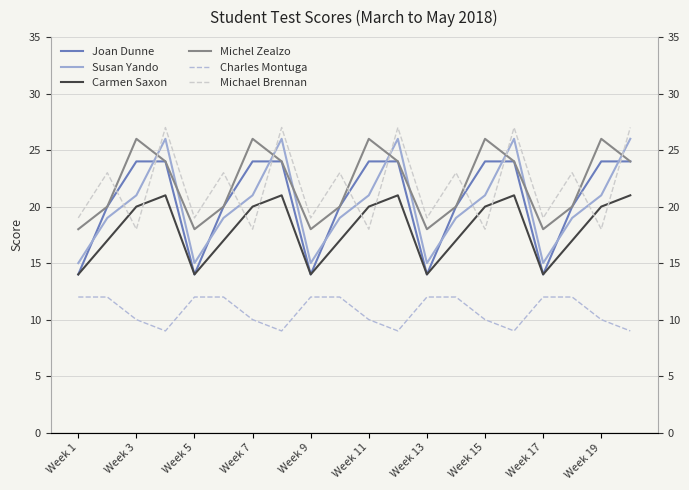

True or false: Charles Montuga and Carmen Saxon intersect in this chart.

False